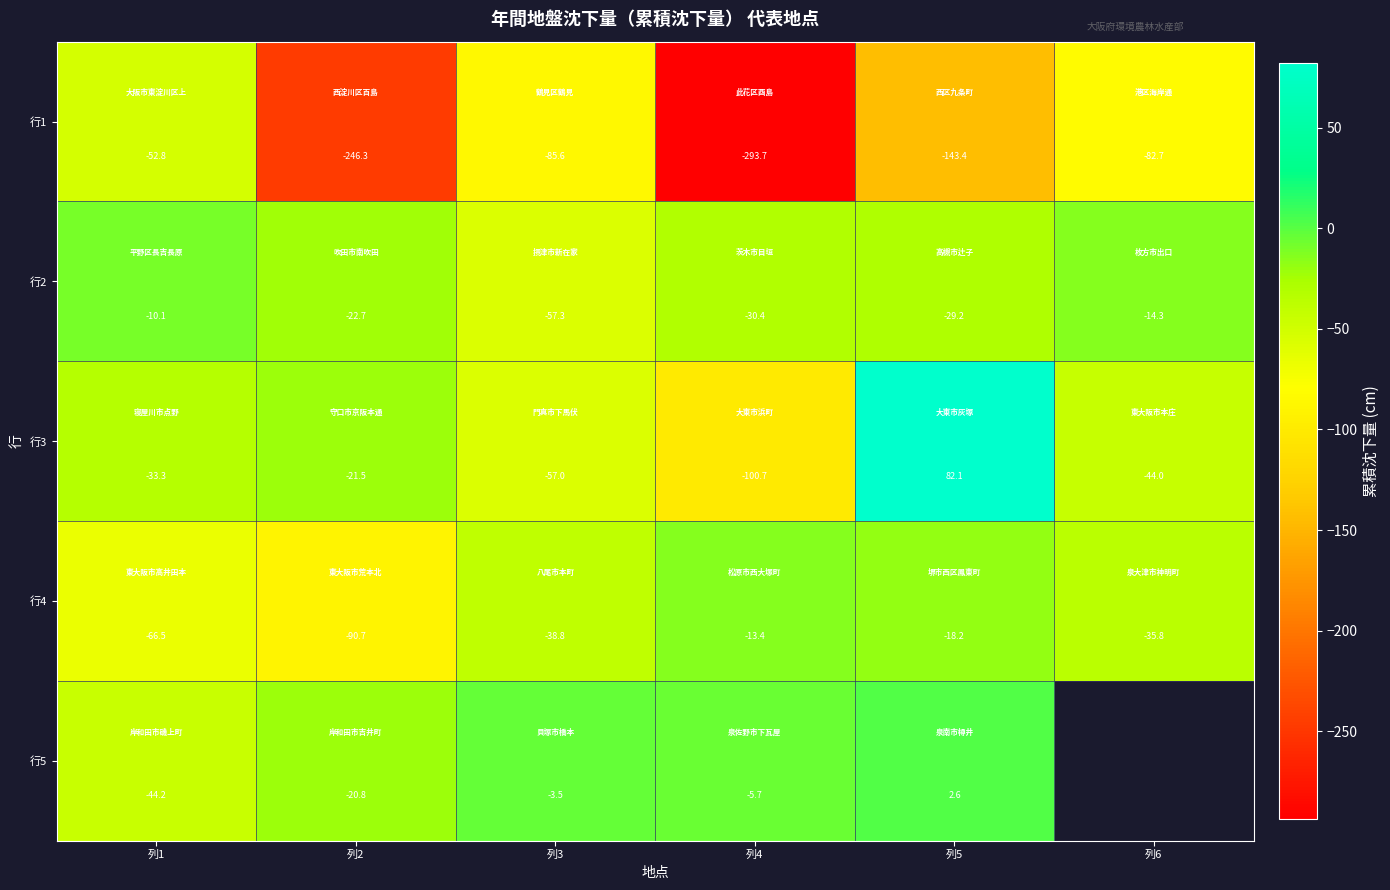

Which series has the widest spread of values?

行1